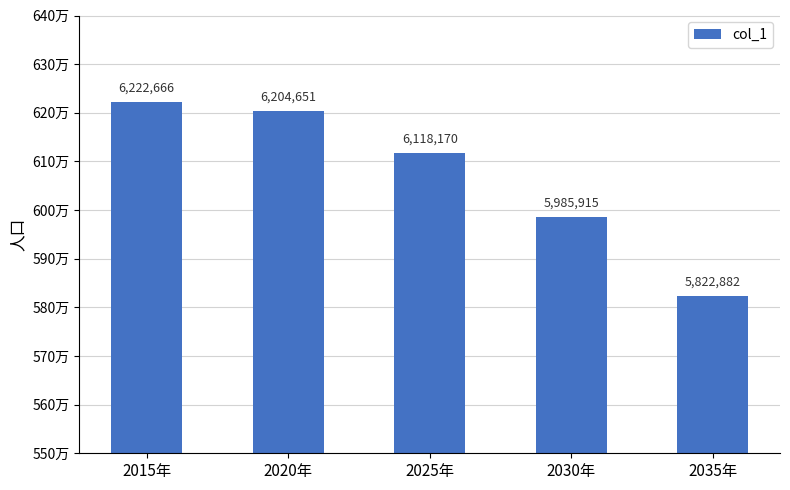

The chart shows a value of 1868405 at 2035年. True or false?

False